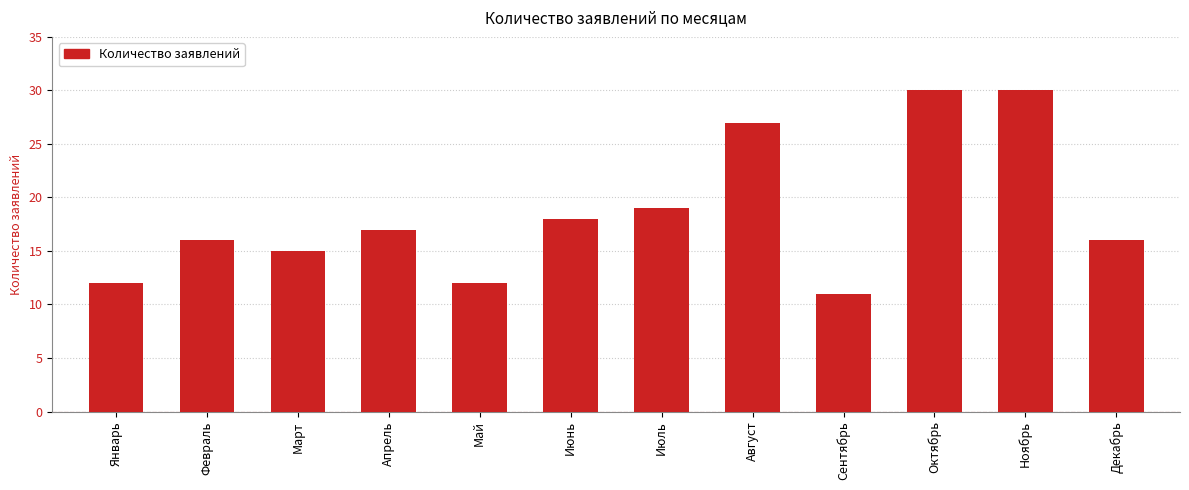

Reading left to right, extract all data points from this chart.

12	16	15	17	12	18	19	27	11	30	30	16